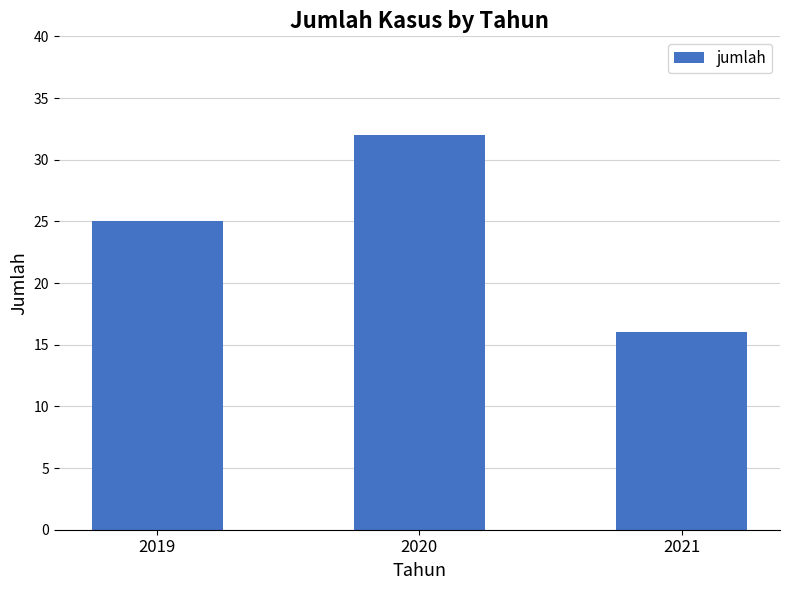

Is it true that the value at 2020 is 32?

True